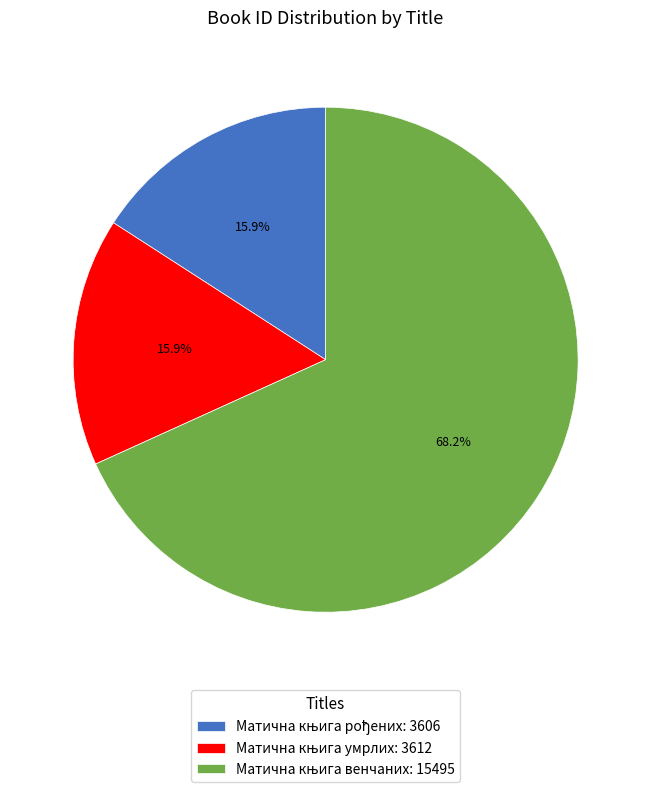

Does any single category account for the majority?

Yes